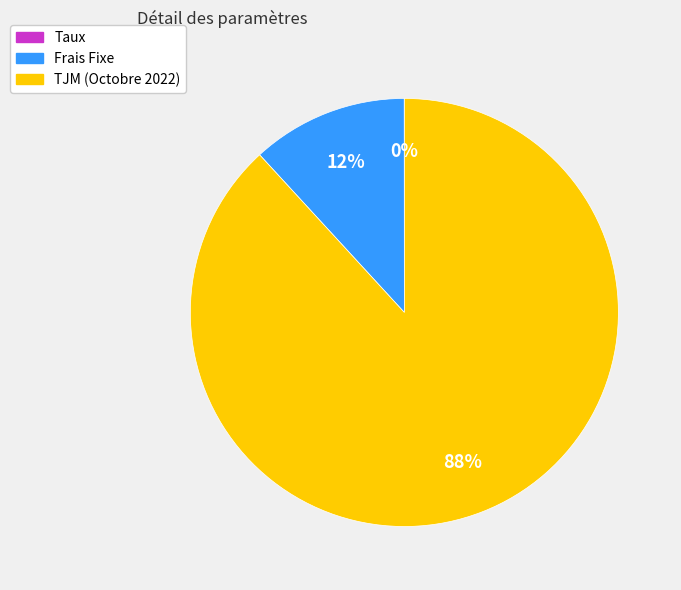

Does TJM (Octobre 2022) account for over 50% of the chart?

Yes